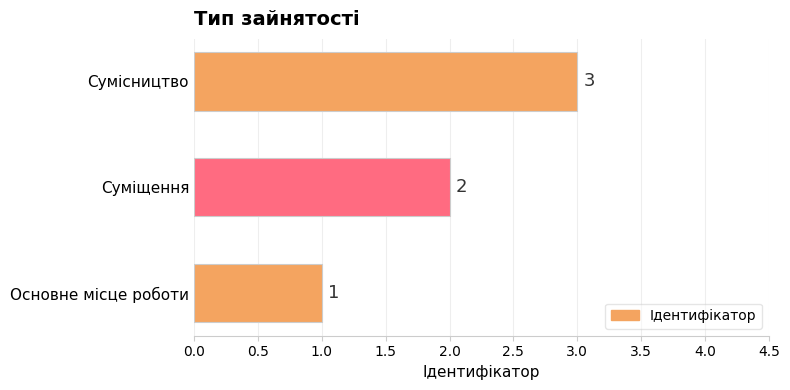

What is the minimum value shown in the chart?

1